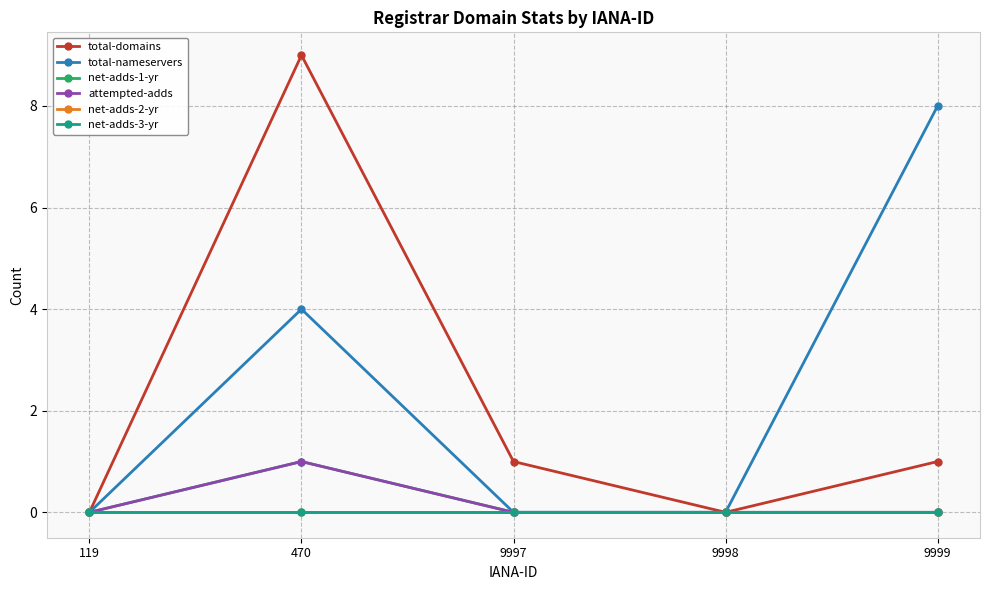

True or false: net-adds-1-yr and total-domains cross at least once.

False